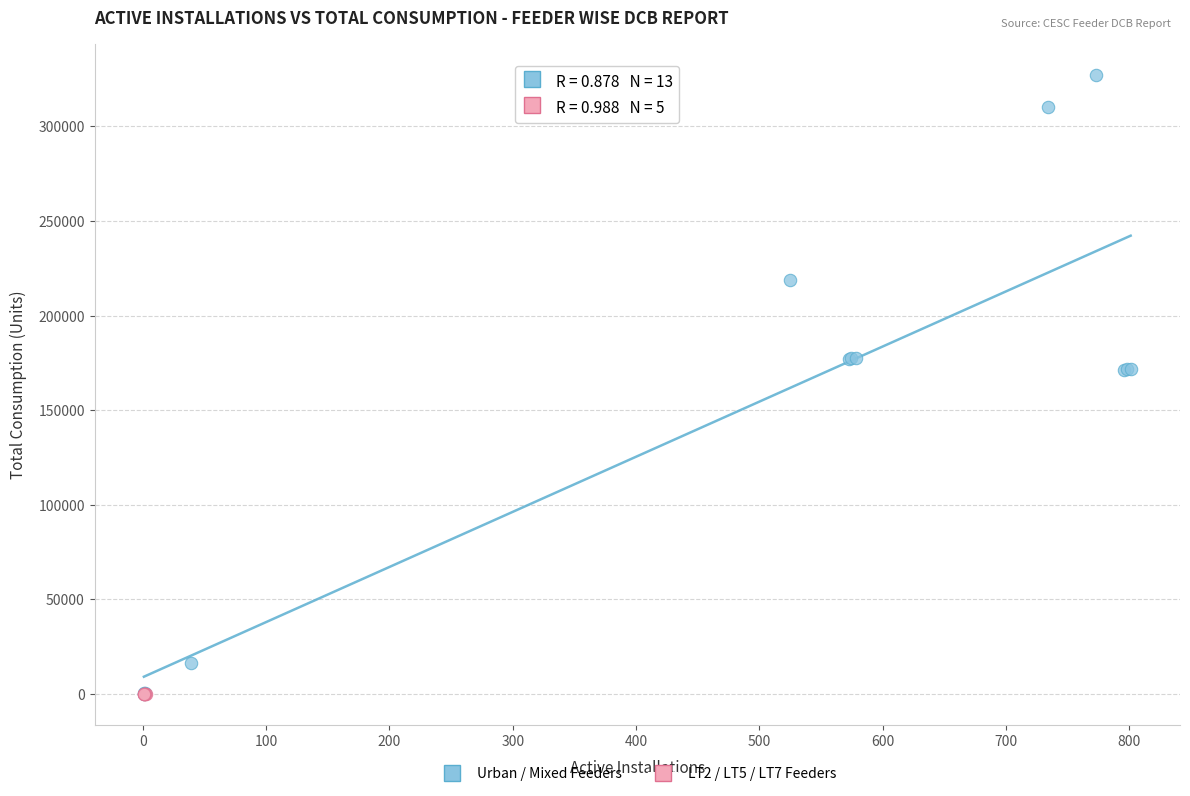

Which series contains the highest Y value?

Urban / Mixed Feeders